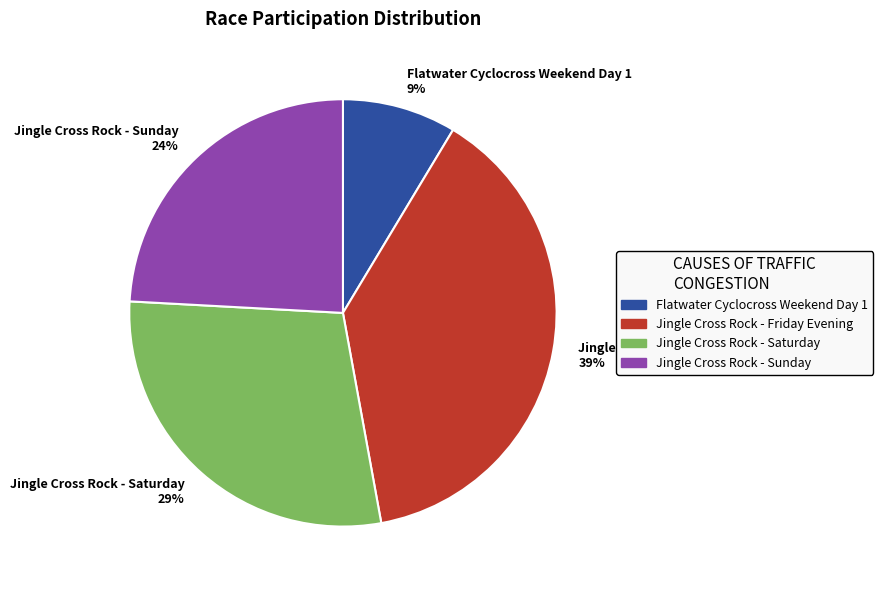

Combined, do Jingle Cross Rock - Friday Evening and Flatwater Cyclocross Weekend Day 1 account for over 50%?

No